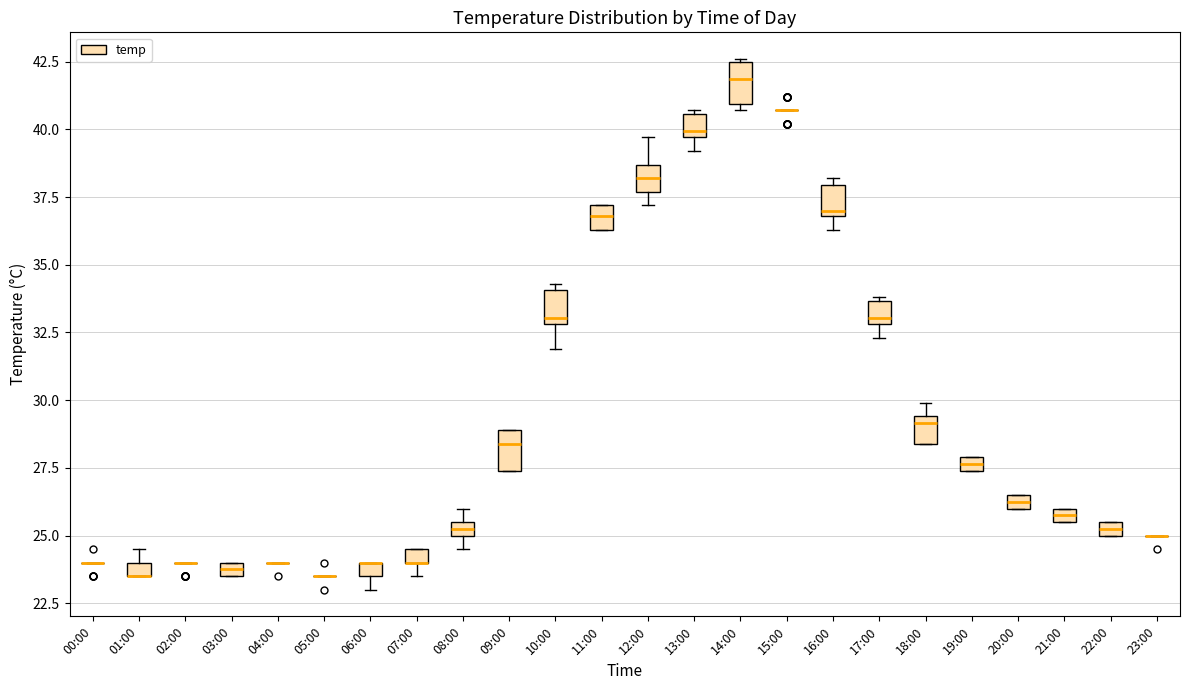

Where is the upper edge of the box for 16:00 on the y-axis? The values are not printed on the chart, so give them approximately, as read against the axis.

38.0